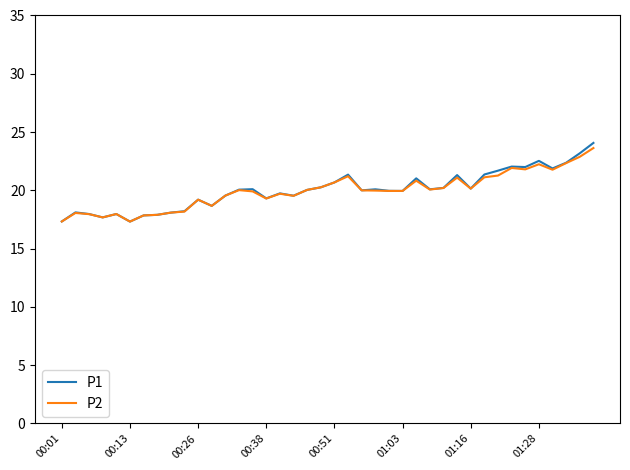

Which series has the largest range (max minus min)?

P1